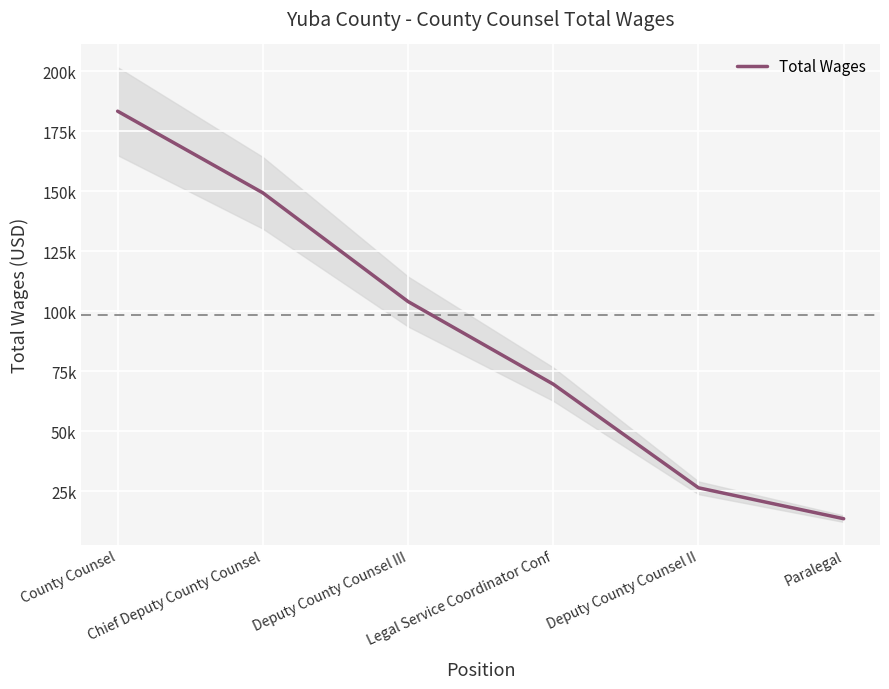

What is the maximum value shown in the chart?

183442